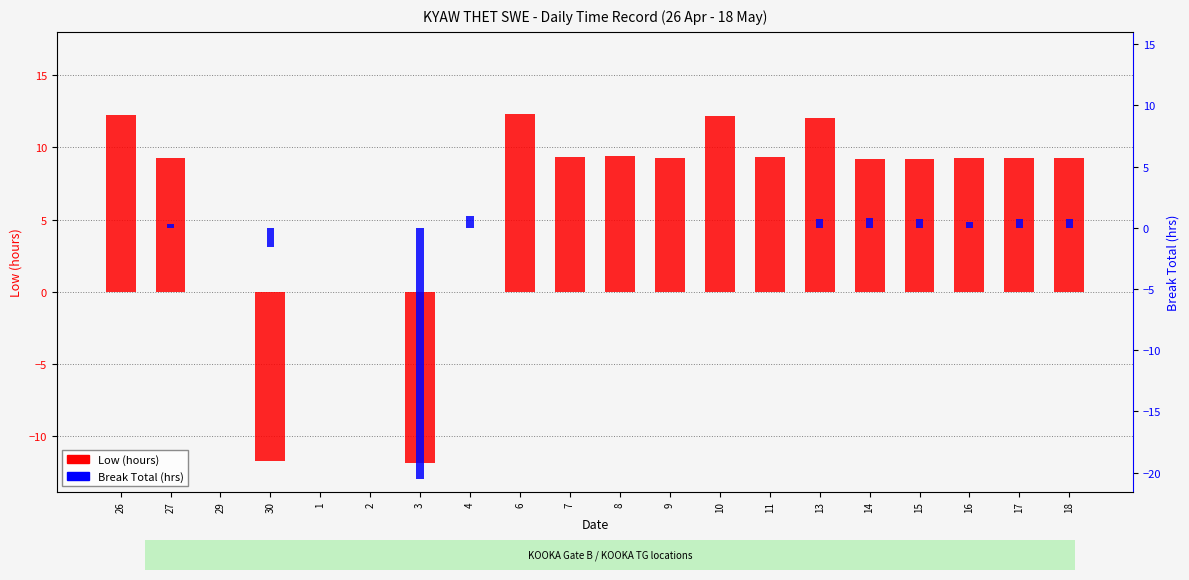

Reading right to left, extract all data points from this chart.

Low (hours): 9.2	9.2	9.3	9.2	9.2	12.1	9.3	12.2	9.3	9.4	9.3	12.3	0.0	-11.9	0.0	0.0	-11.8	0.0	9.2	12.2
Break Total (hrs): 0.8	0.7	0.5	0.7	0.8	0.7	0.0	0.0	0.0	0.0	0.0	0.0	0.9	-20.6	0.0	0.0	-1.6	0.0	0.3	0.0